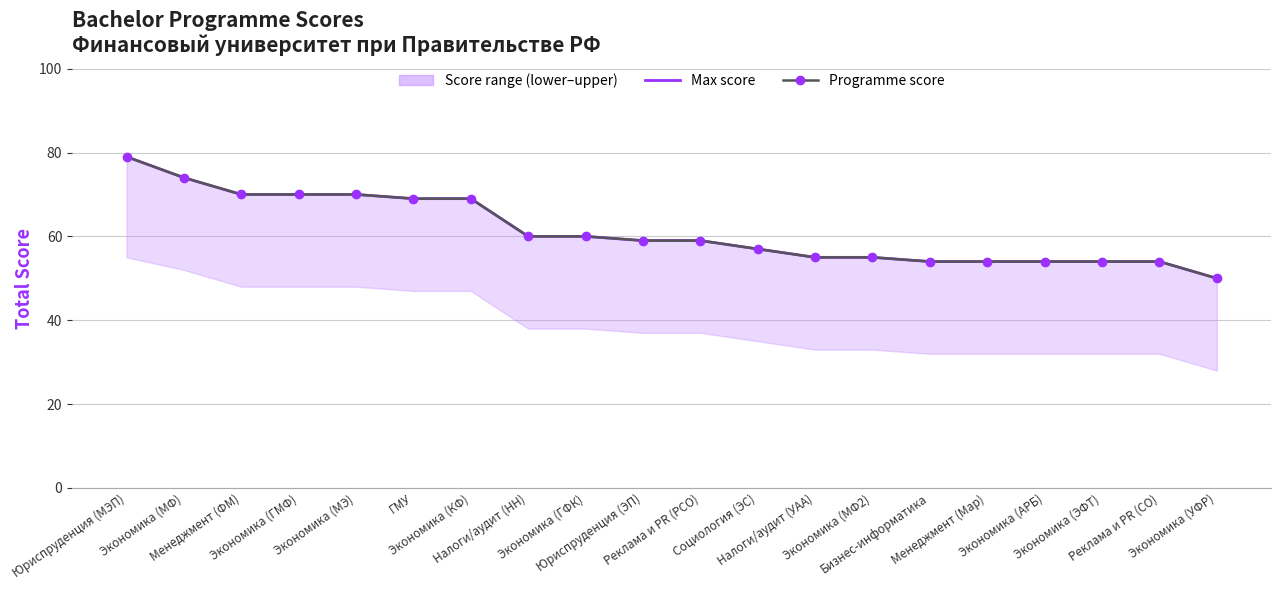

Reading left to right, what are all the values shown in this chart?

Max score: 79	74	70	70	70	69	69	60	60	59	59	57	55	55	54	54	54	54	54	50
Programme score: 79	74	70	70	70	69	69	60	60	59	59	57	55	55	54	54	54	54	54	50